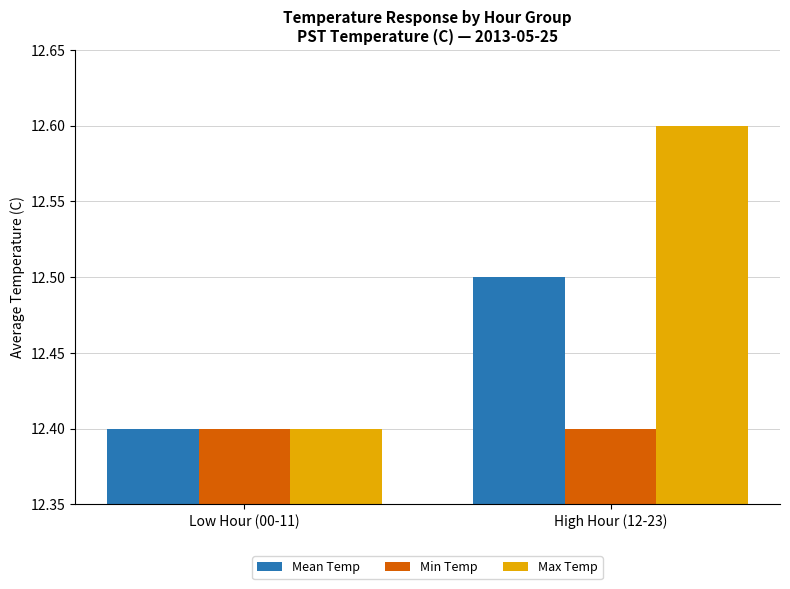

The Max Temp series shows 12.4 at Low Hour (00-11). True or false?

True